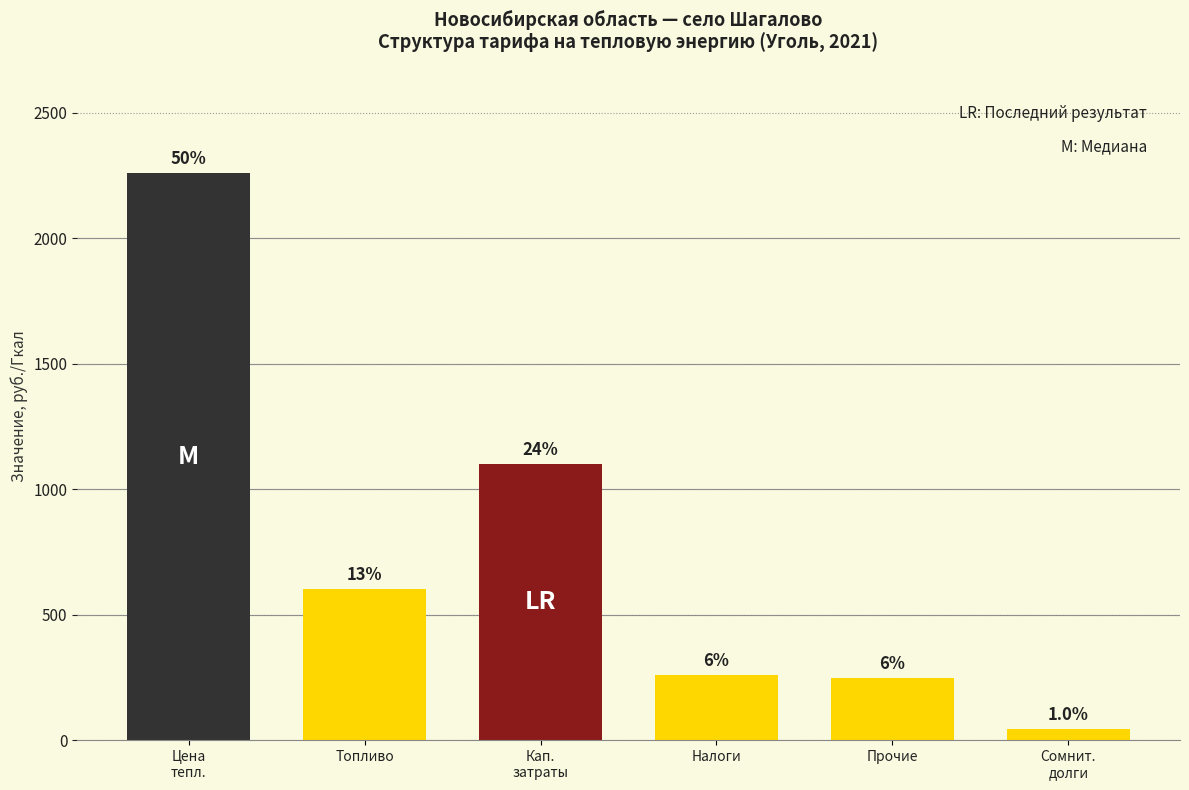

How many bars are there in total?

6